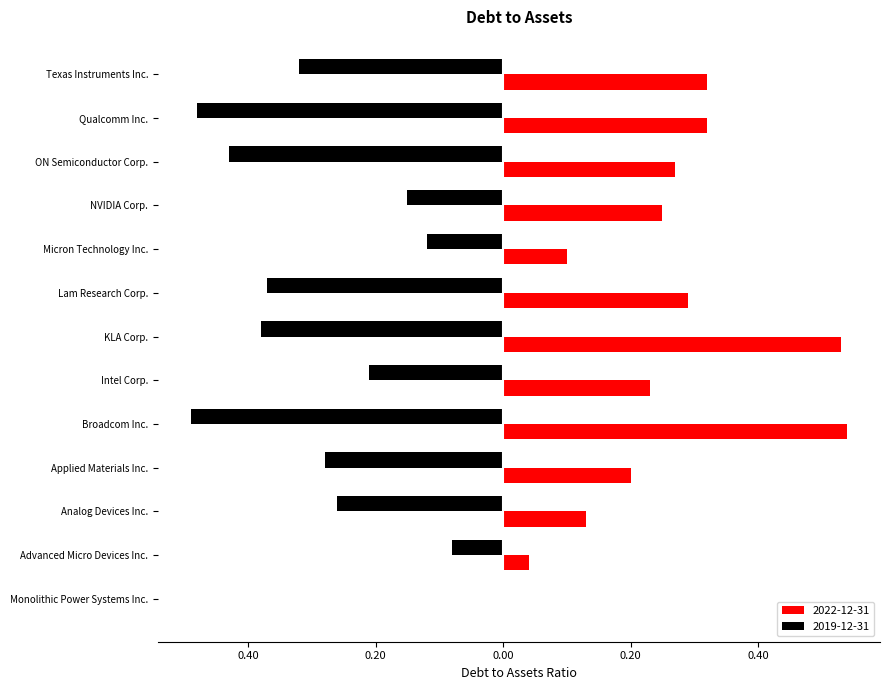

The value of 2019-12-31 at KLA Corp. is -0.4. True or false?

True